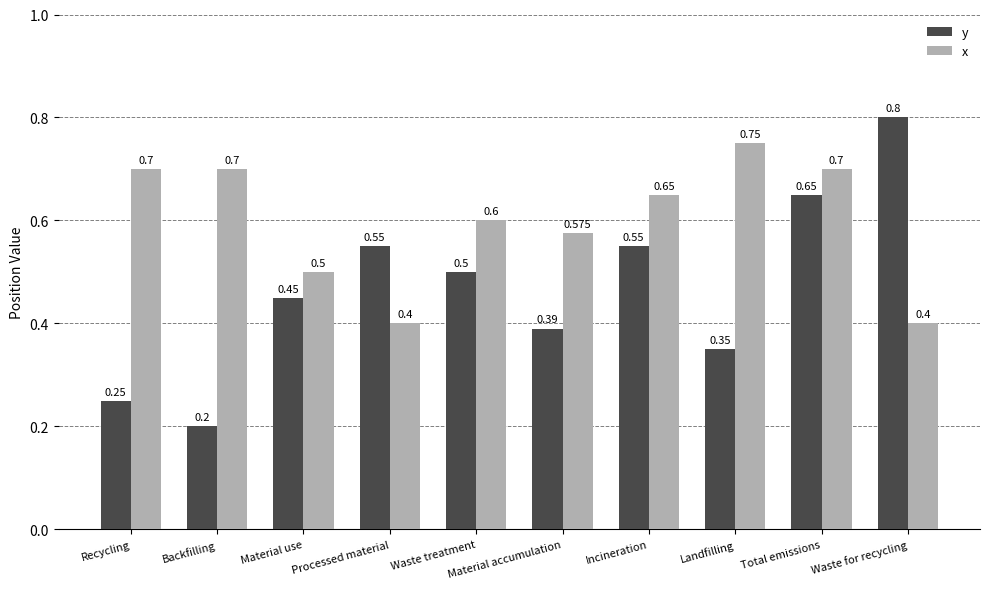

How many groups of bars are there?

10